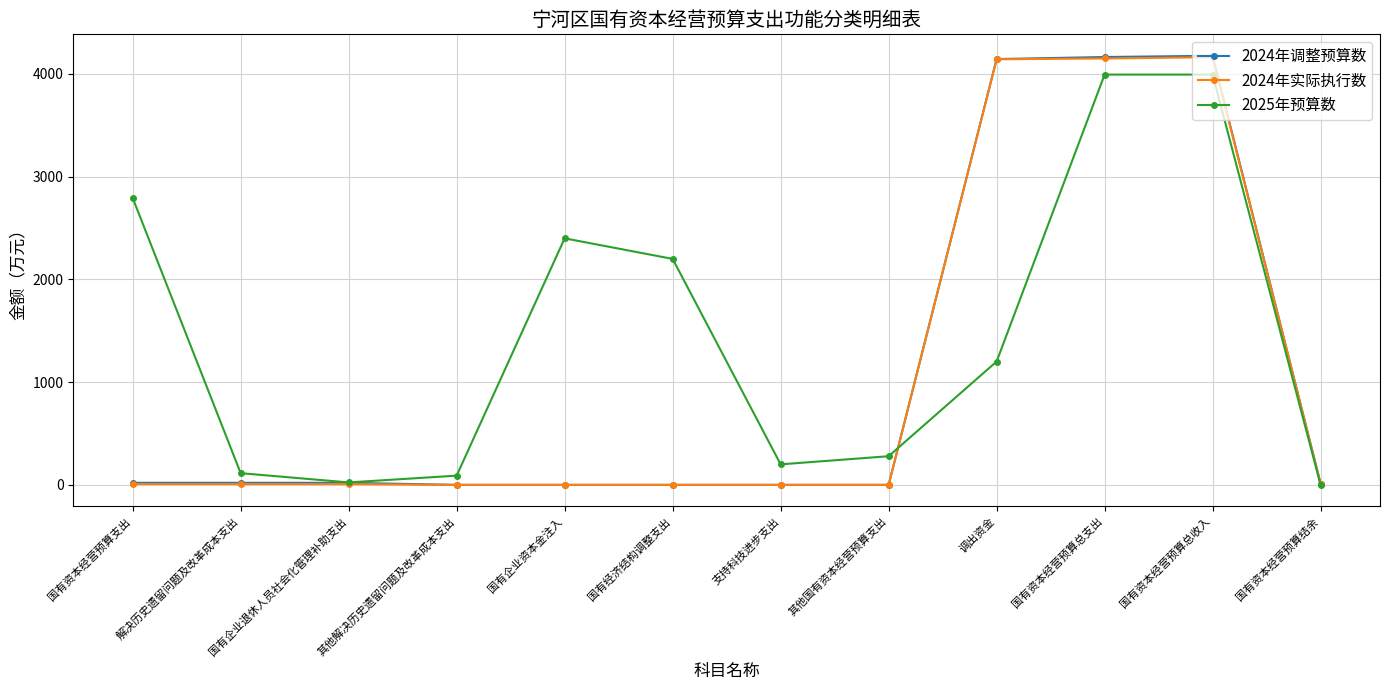

What is the sum of the 2024年实际执行数 values at 解决历史遗留问题及改革成本支出 and 国有资本经营预算总收入?

4170.6